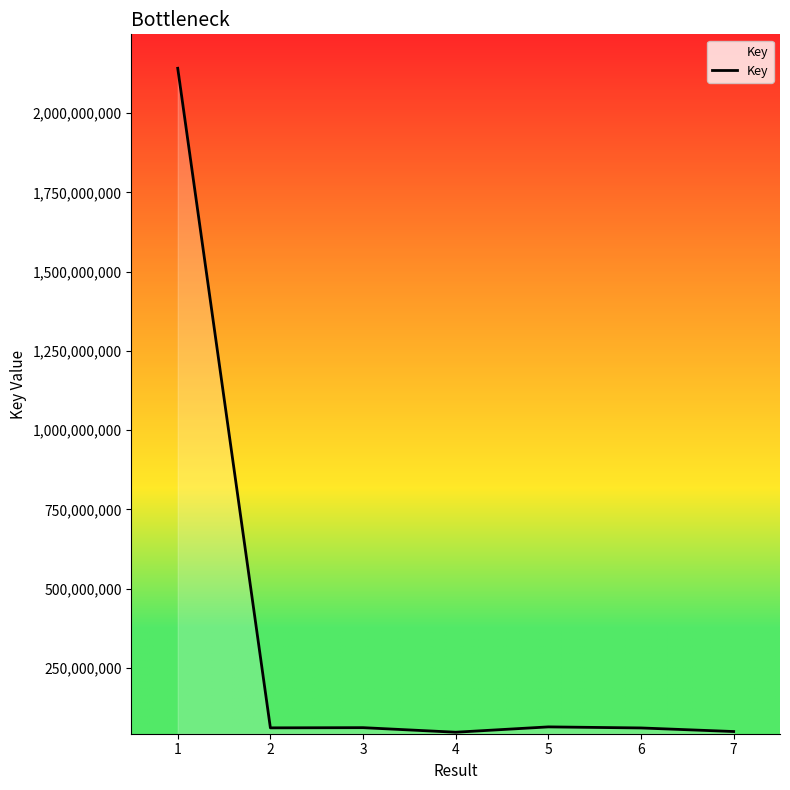

What is the ratio of the value at 3 to the value at 5?

1.0